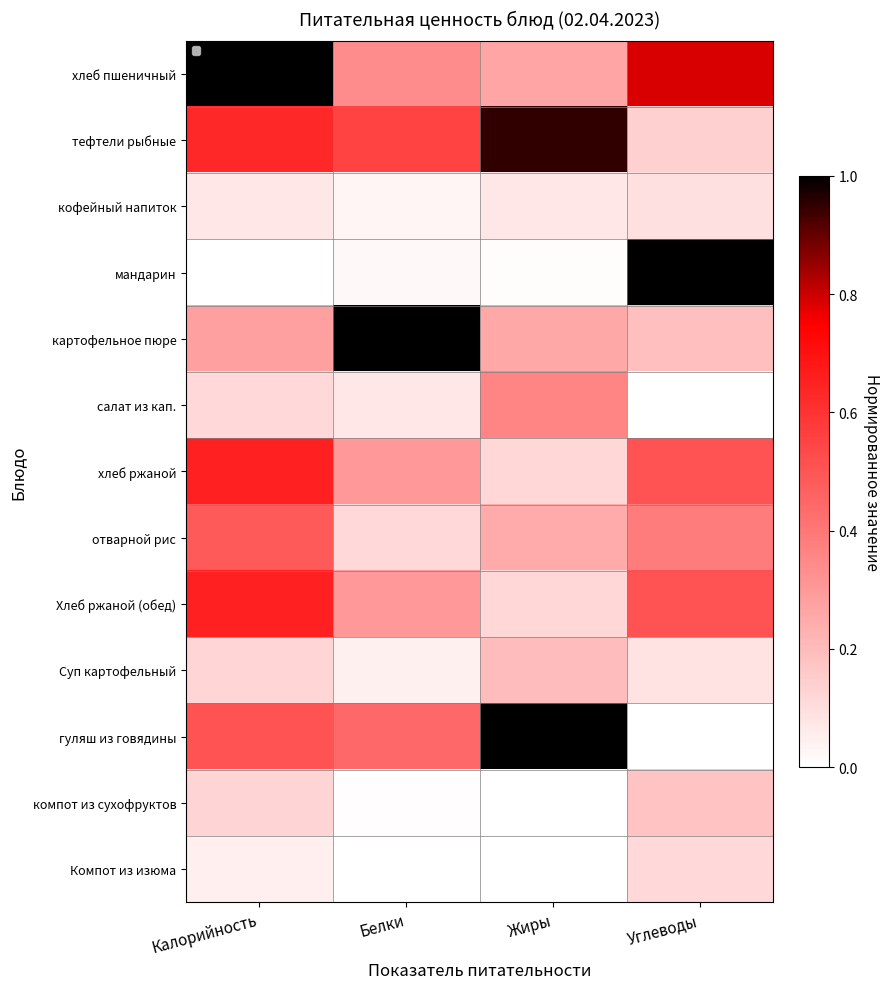

What value does the тефтели рыбные series have at Углеводы?

0.1